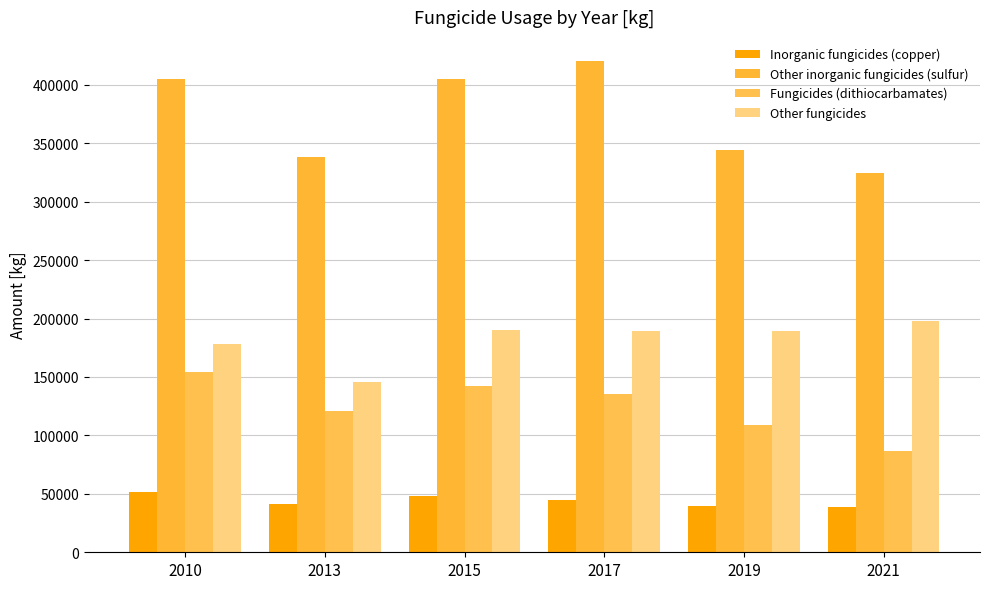

True or false: Other fungicides has a value of 178264.0 at 2010.

True